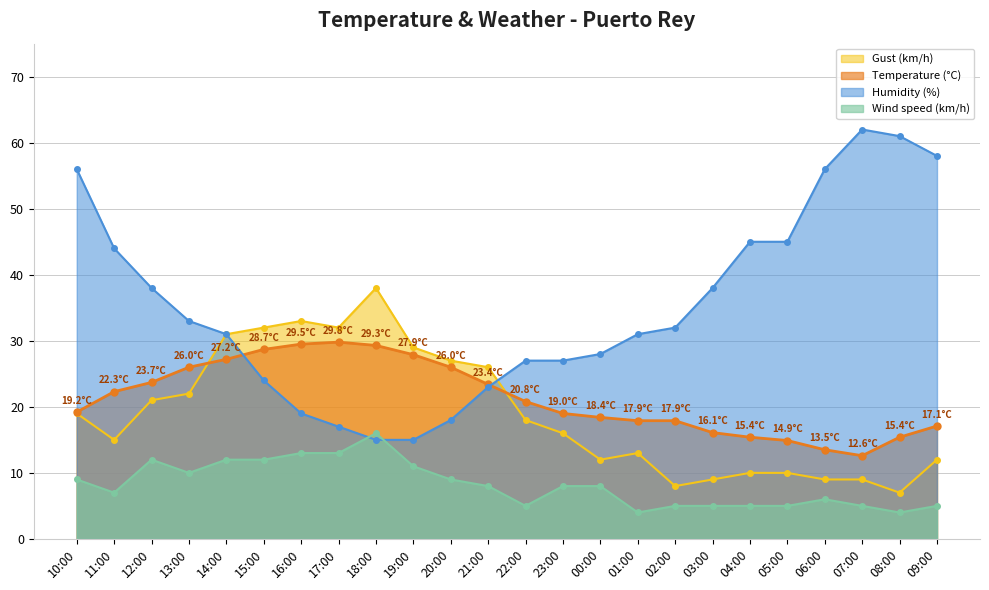

How many data points in Wind speed (km/h) are above 8?

10